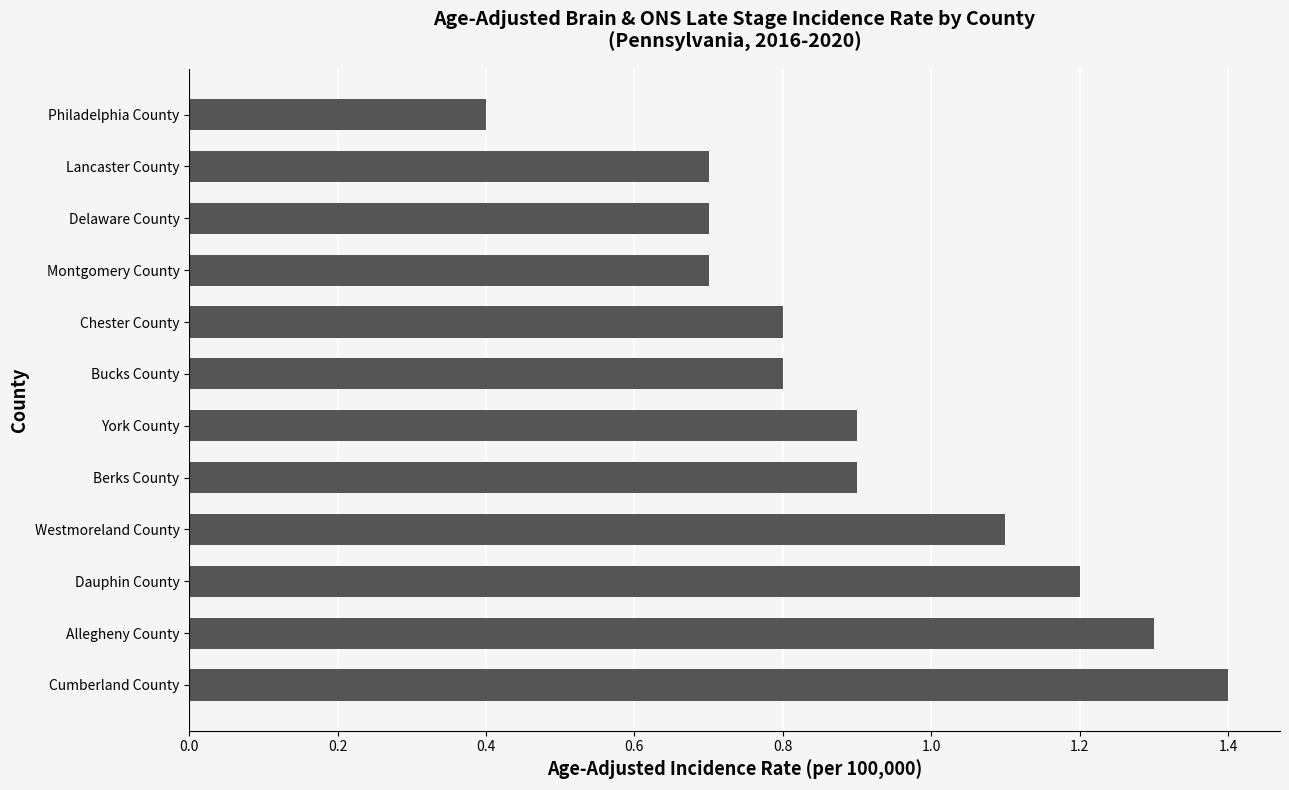

The chart shows a value of 1.2 at Montgomery County. True or false?

False